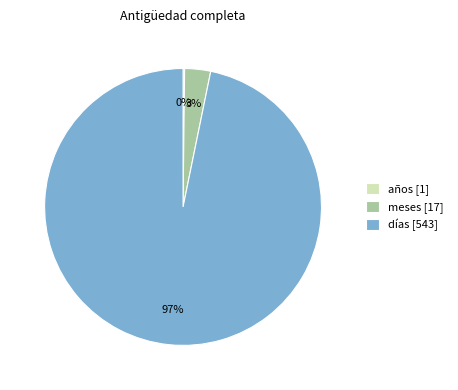

Is there any slice that represents more than half of the pie?

Yes